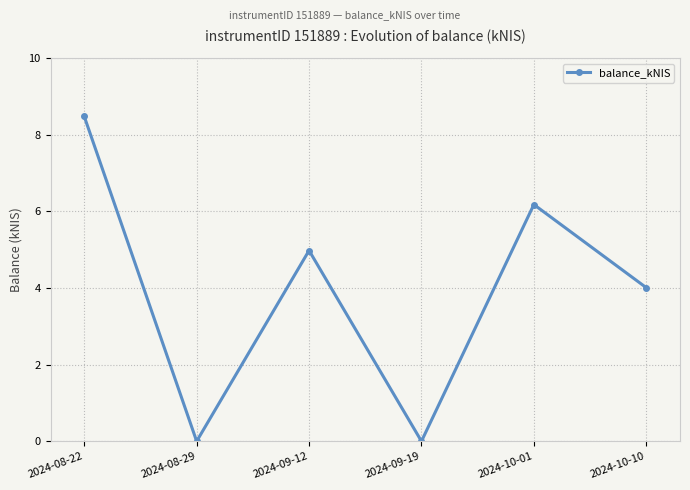

The value at 2024-10-10 is 1.1. True or false?

False